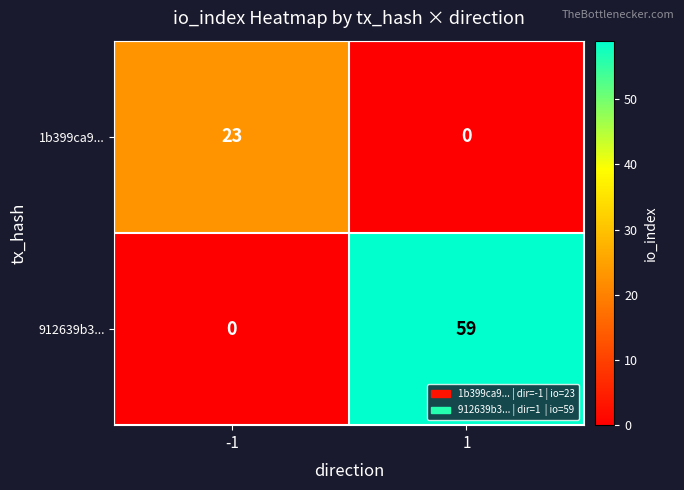

What is the sum of all 1b399ca9... values?

23